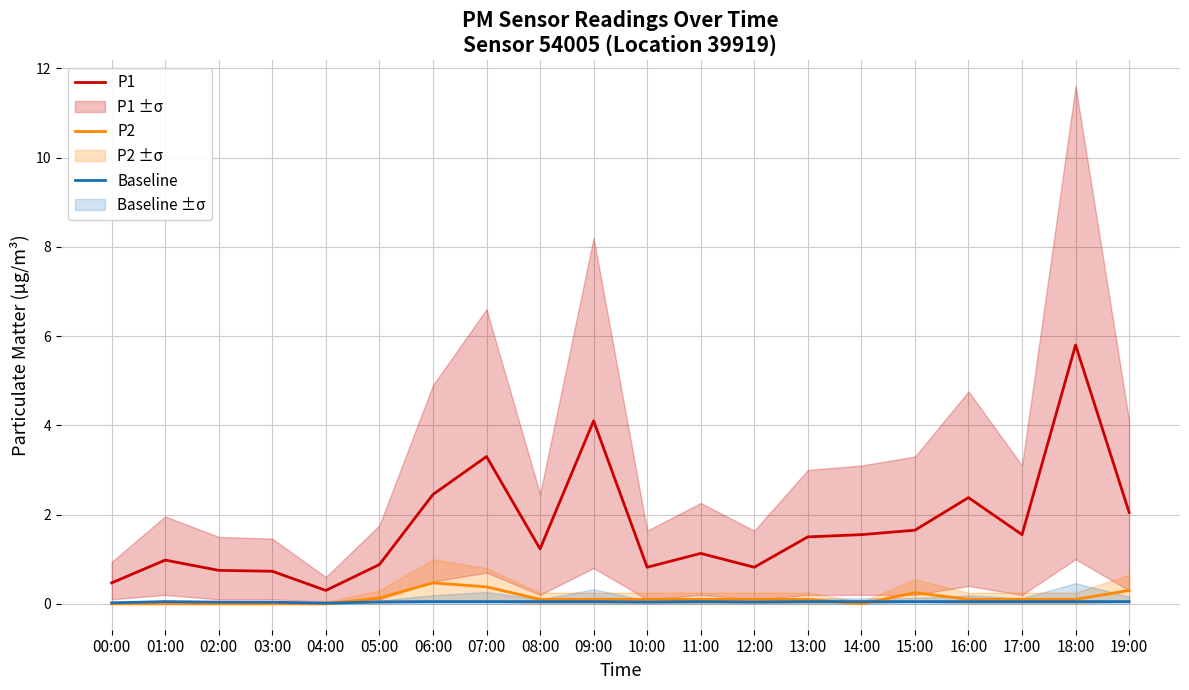

At which category does P2 reach its first local peak?

06:00